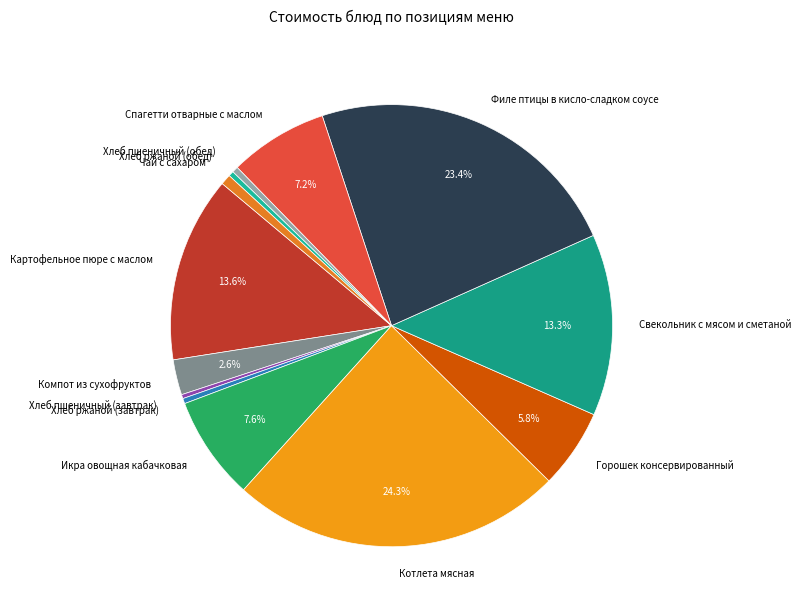

How many segments does this pie chart have?

13